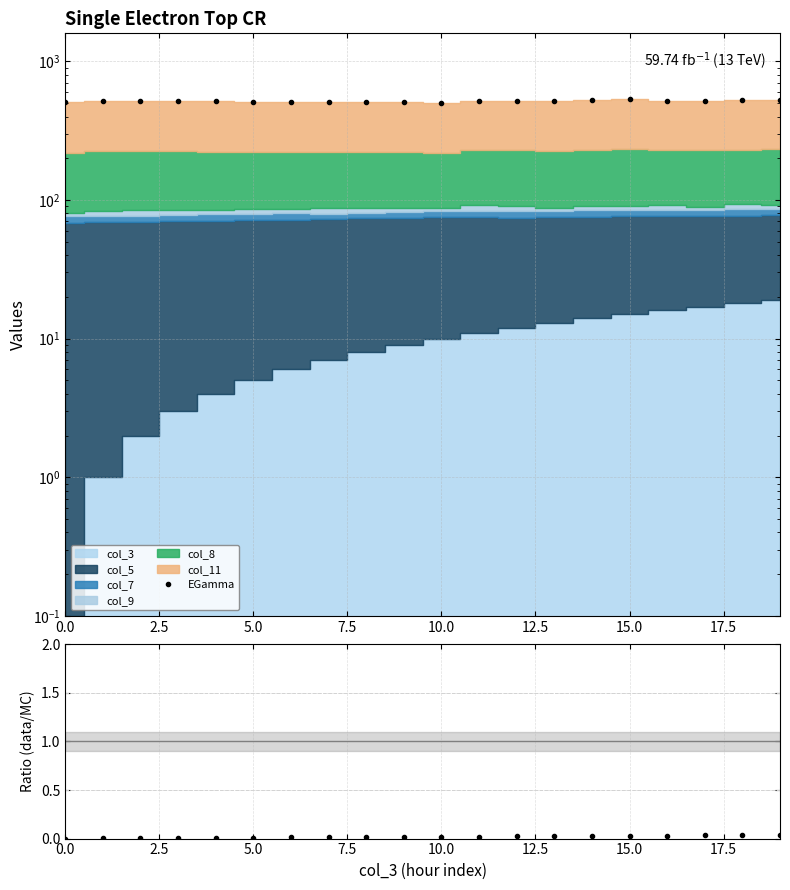

At how many categories does at least one series exceed 45?

20